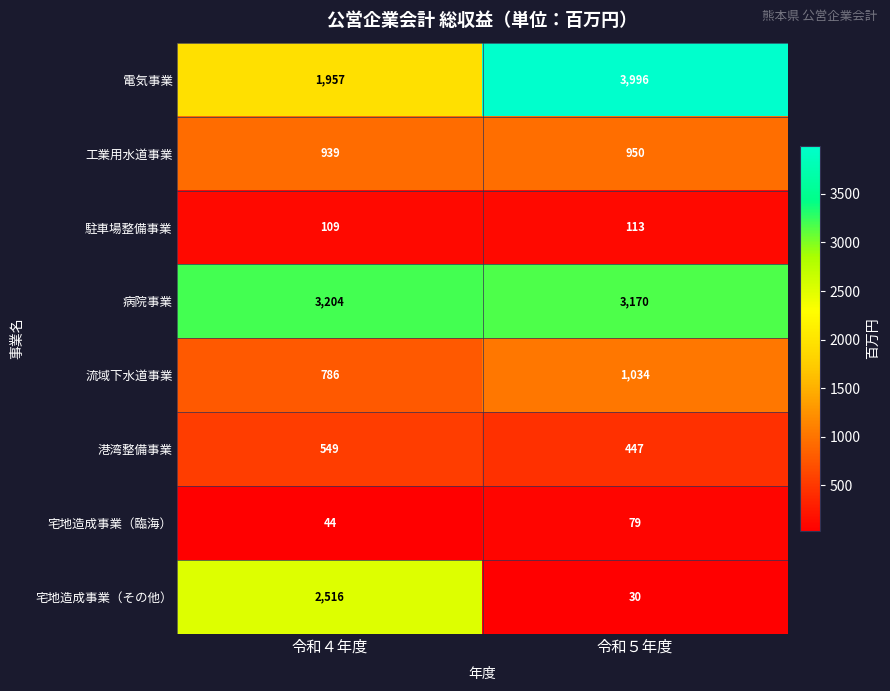

Which label corresponds to the smallest value in the chart?

令和５年度